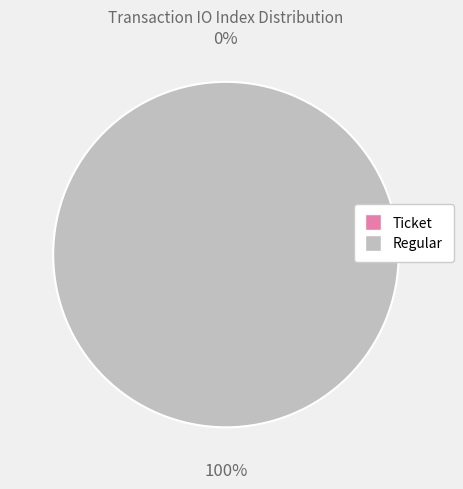

Is Ticket (io_index=0) the majority of the pie?

No